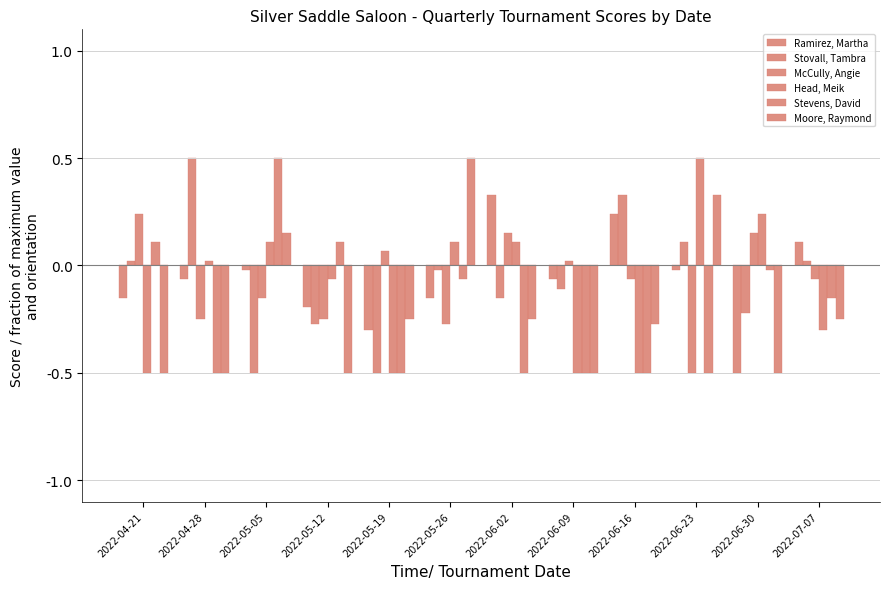

How many categories are shown in the chart?

12